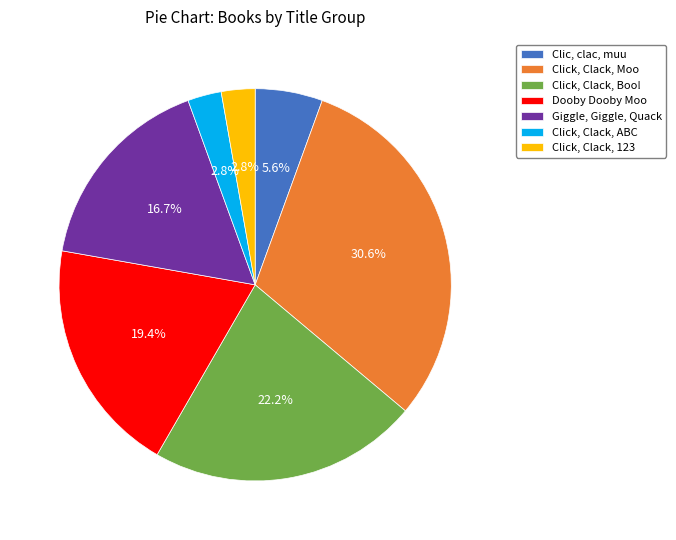

What percentage is the Giggle, Giggle, Quack slice, to the nearest percent?

17%